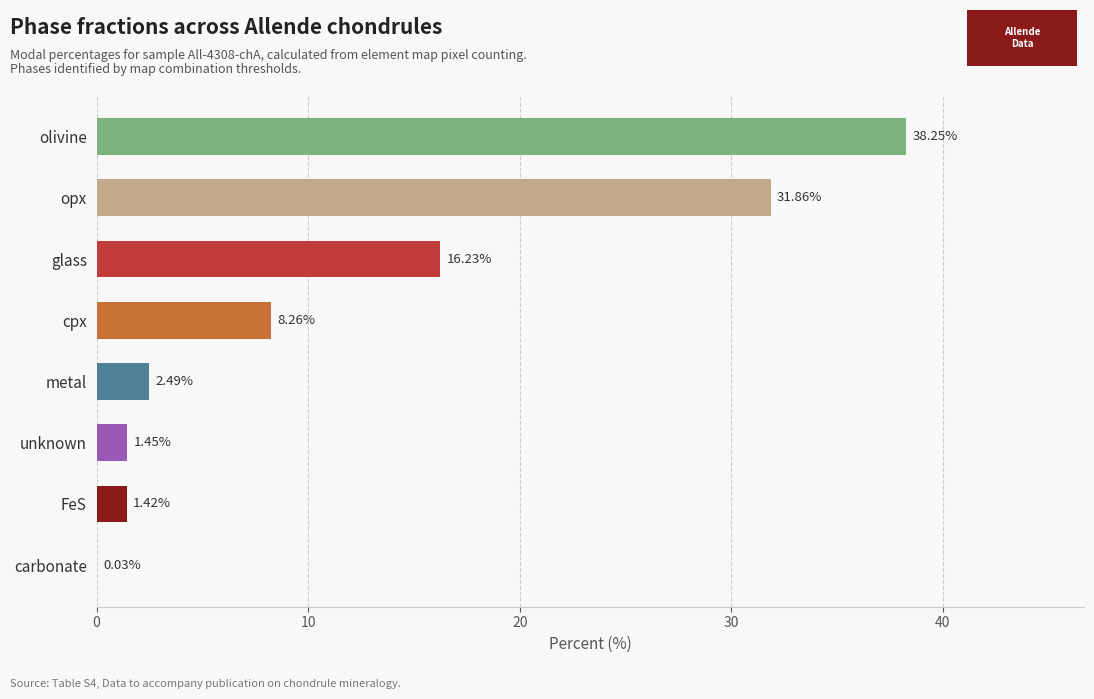

Which label corresponds to the largest value in the chart?

olivine